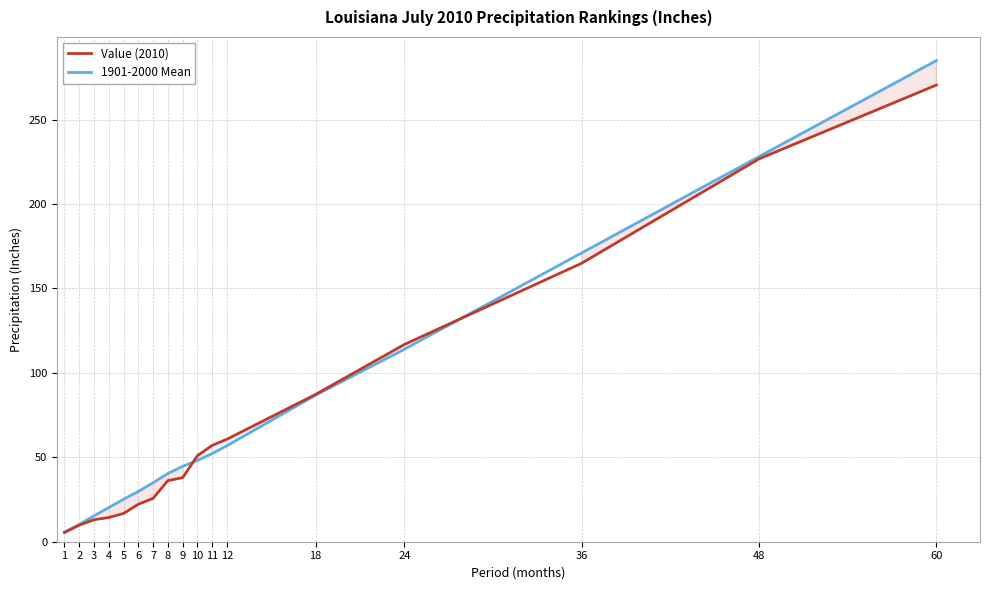

What is the value of the 1901-2000 Mean point at the 4th from the left?

20.2